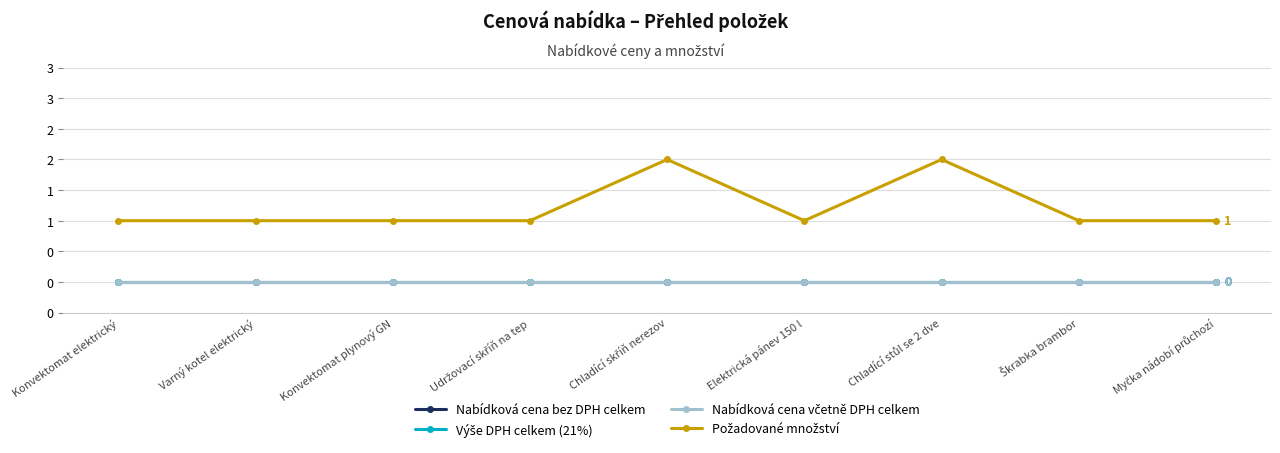

What position from the left is Myčka nádobí průchozí?

9